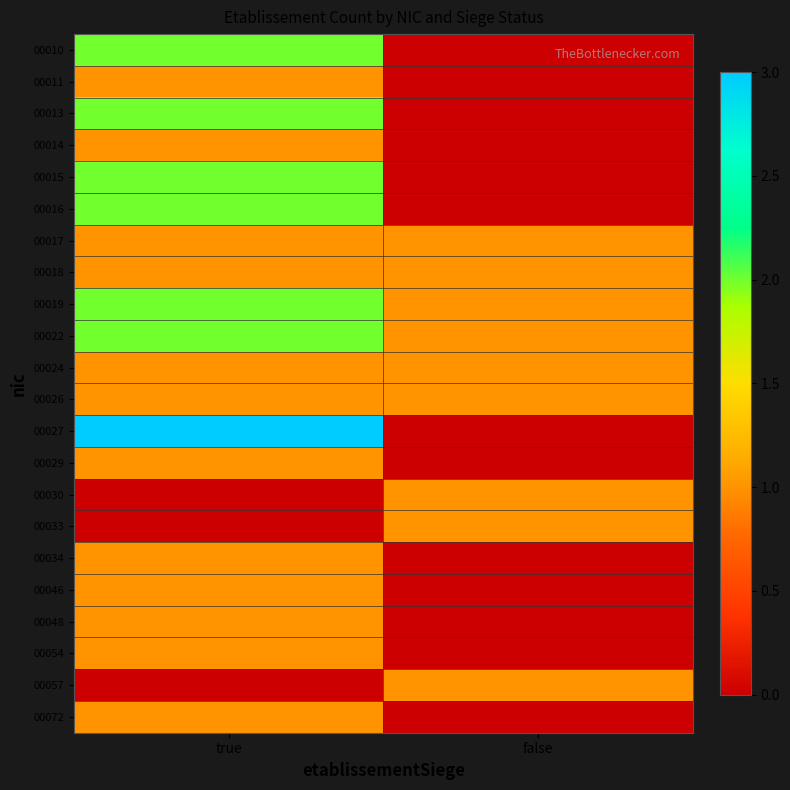

Reading left to right, list all the values displayed in this chart.

00010: true=2	false=0
00011: true=1	false=0
00013: true=2	false=0
00014: true=1	false=0
00015: true=2	false=0
00016: true=2	false=0
00017: true=1	false=1
00018: true=1	false=1
00019: true=2	false=1
00022: true=2	false=1
00024: true=1	false=1
00026: true=1	false=1
00027: true=3	false=0
00029: true=1	false=0
00030: true=0	false=1
00033: true=0	false=1
00034: true=1	false=0
00046: true=1	false=0
00048: true=1	false=0
00054: true=1	false=0
00057: true=0	false=1
00072: true=1	false=0